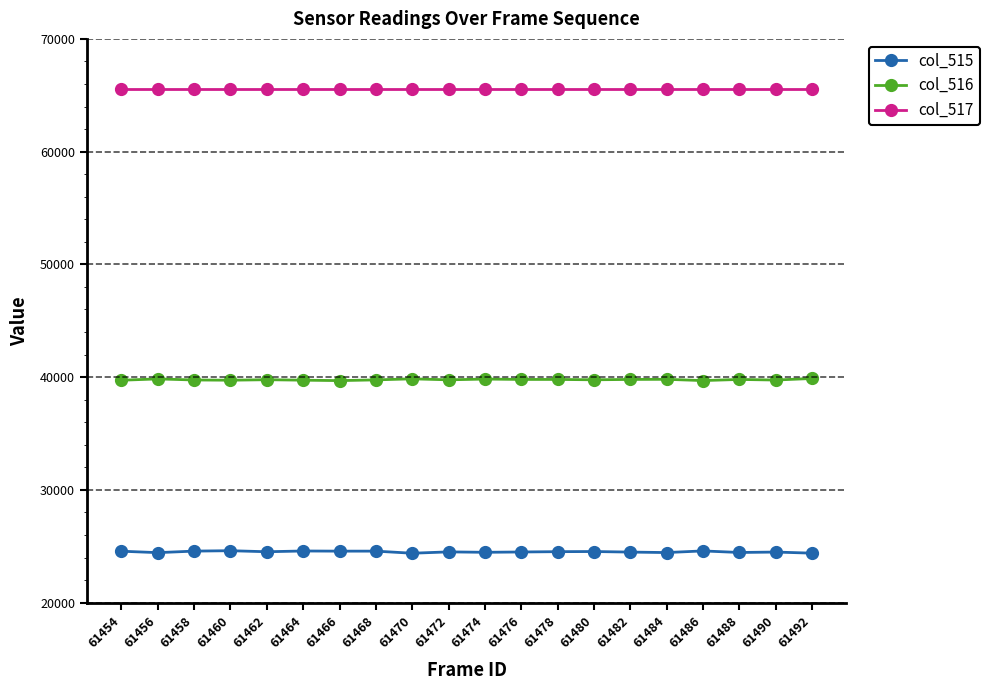

How many distinct data groups are displayed?

3